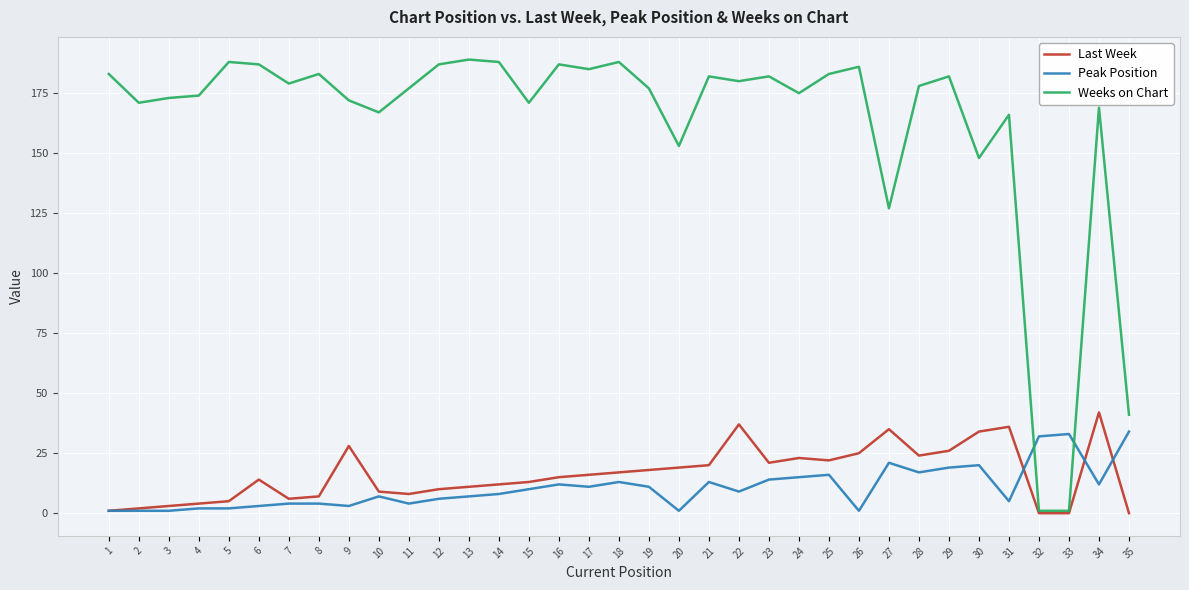

What is the sum of all Peak Position values?

372